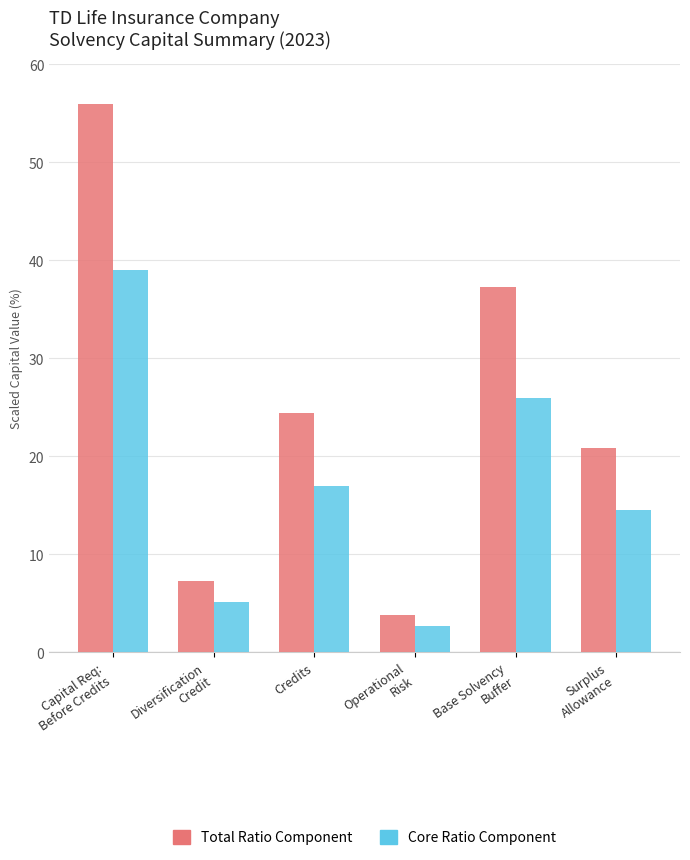

What is the difference between the Core Ratio Component values at Capital Req:
Before Credits and Surplus
Allowance?

24.4